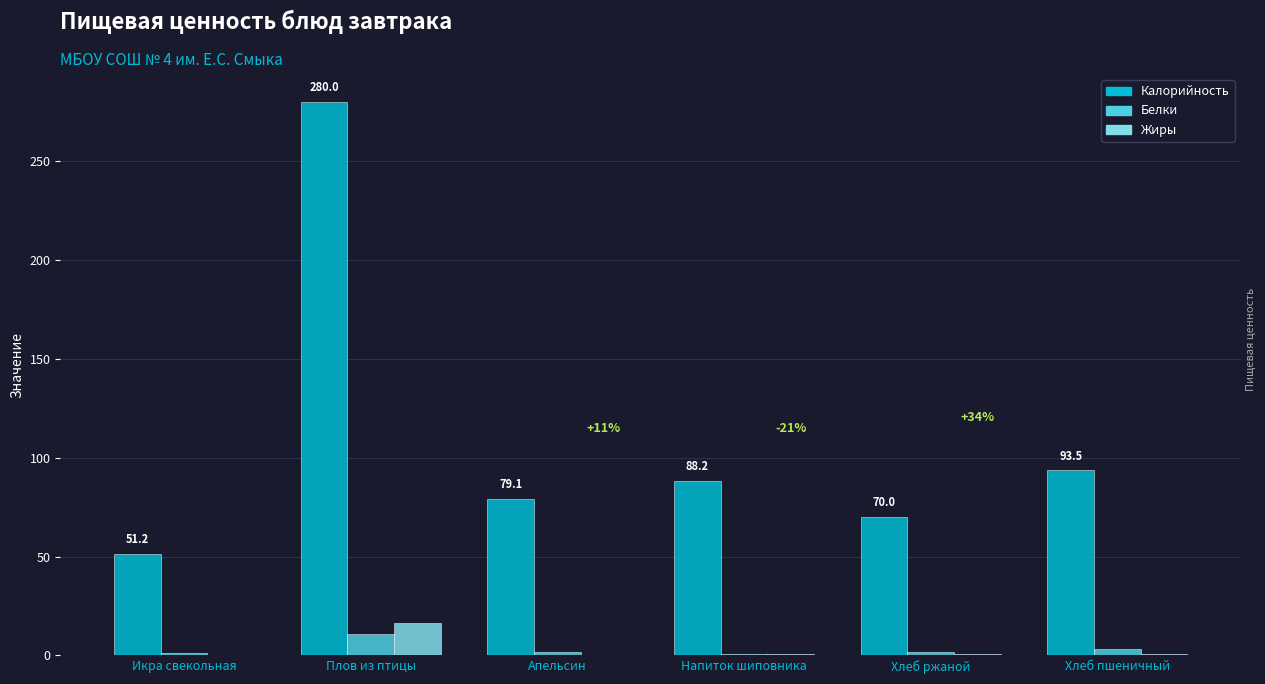

The Белки series shows 10.7 at Плов из птицы. True or false?

True